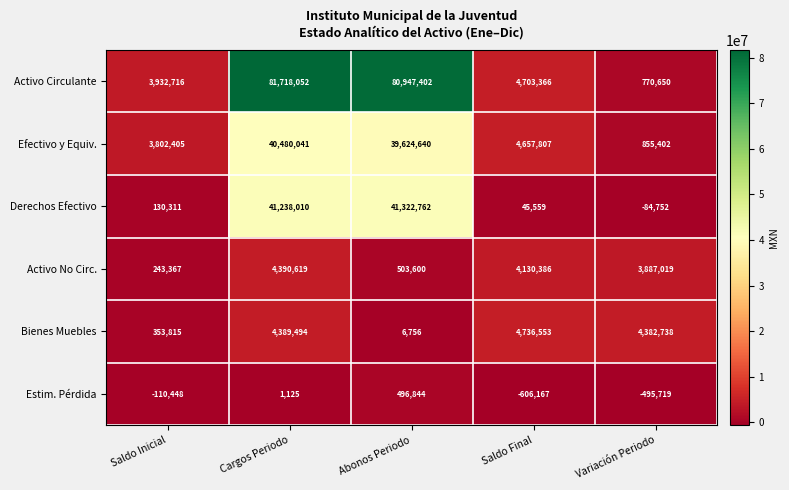

What is the difference between the highest and lowest values at Abonos Periodo?

80940646